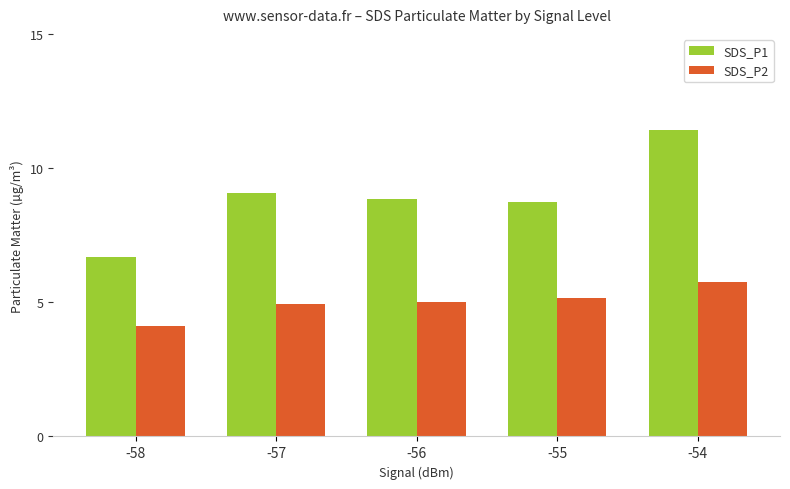

What is the sum of all SDS_P2 values?

25.0